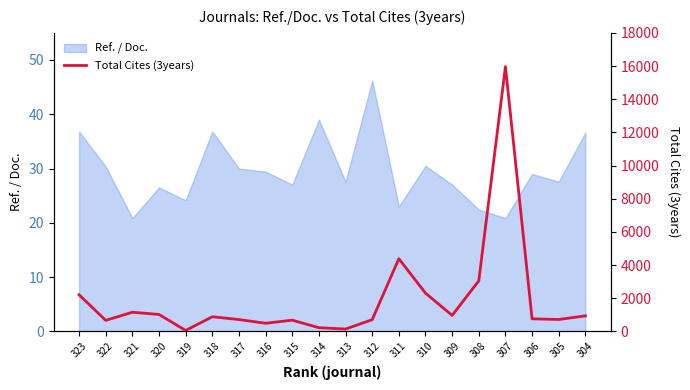

Reading left to right, extract all data points from this chart.

323=2206	322=663	321=1154	320=1020	319=55	318=881	317=713	316=489	315=676	314=221	313=140	312=706	311=4383	310=2305	309=965	308=3048	307=15961	306=757	305=717	304=936